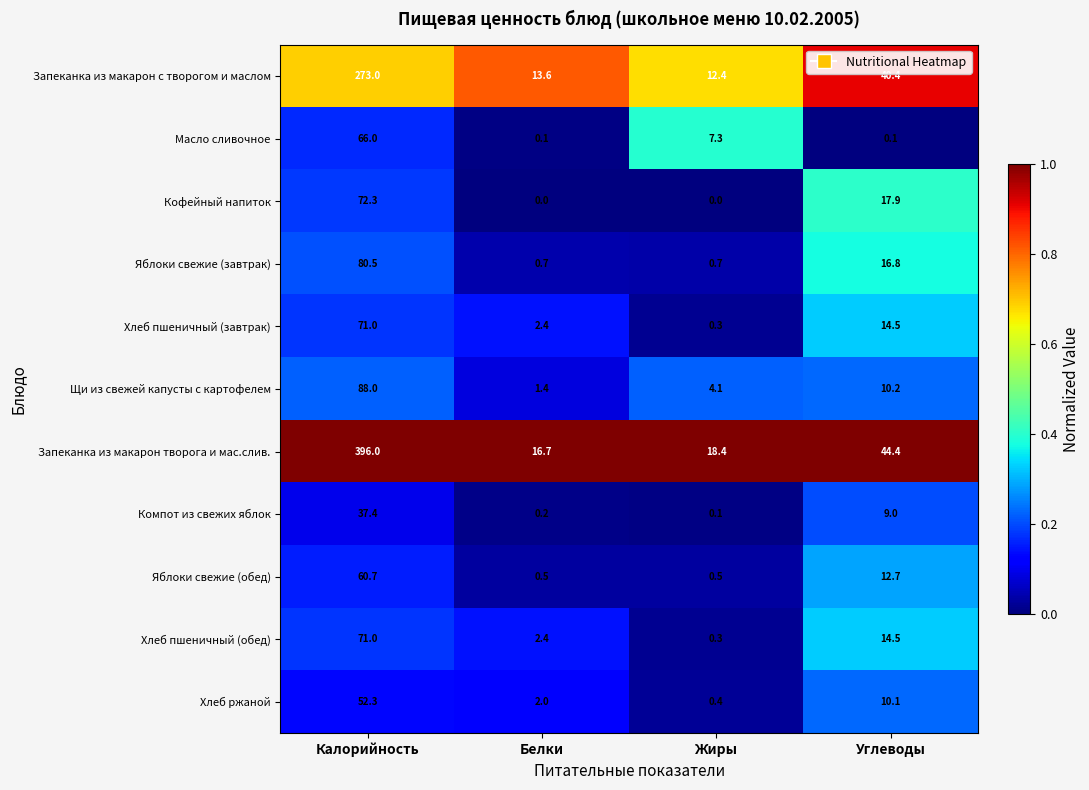

Is the value of Щи из свежей капусты с картофелем at Калорийность greater than the value of Яблоки свежие (завтрак) at Калорийность?

Yes